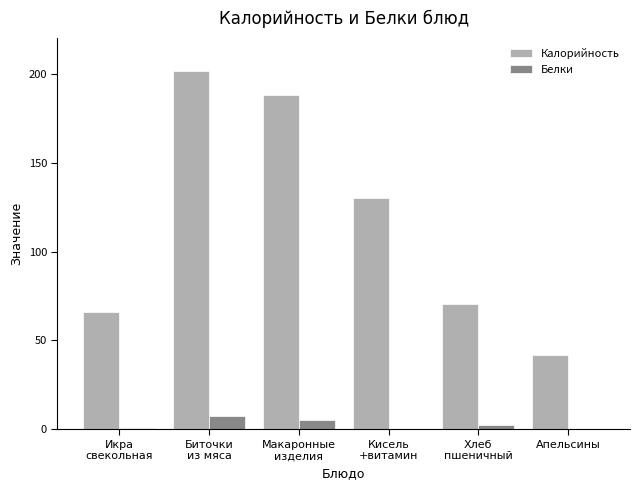

What is the difference between the Белки values at Биточки
из мяса and Апельсины?

7.0